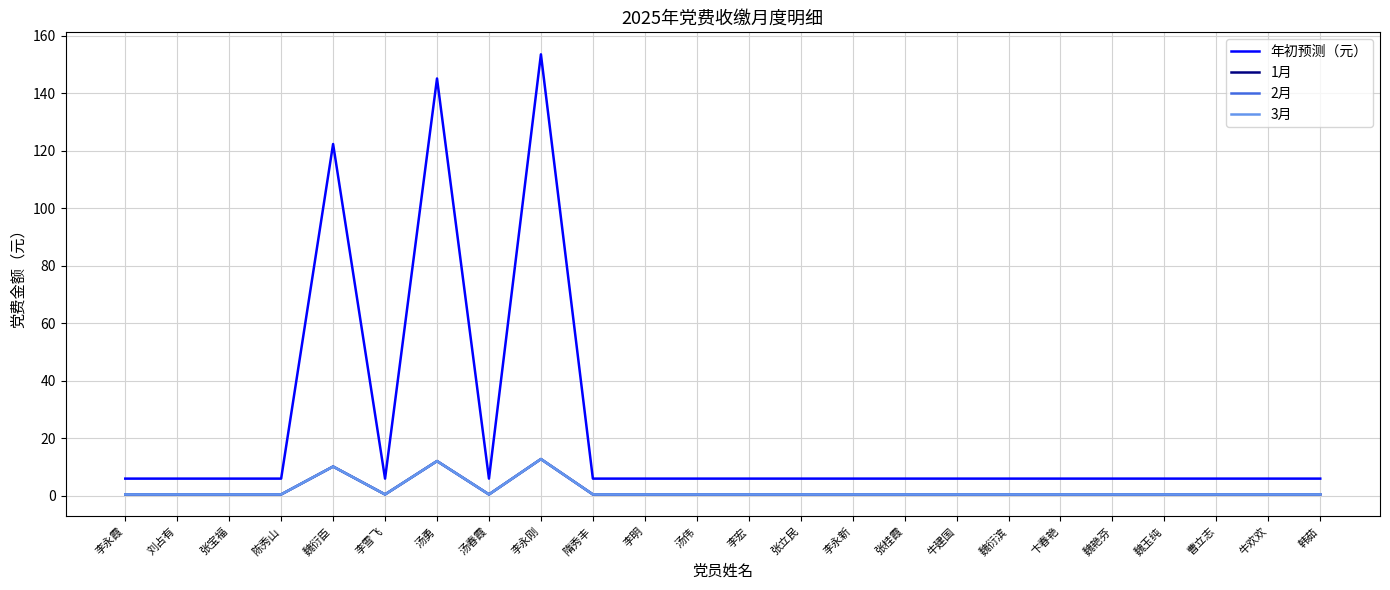

What is the average value of the 2月 series?

1.9